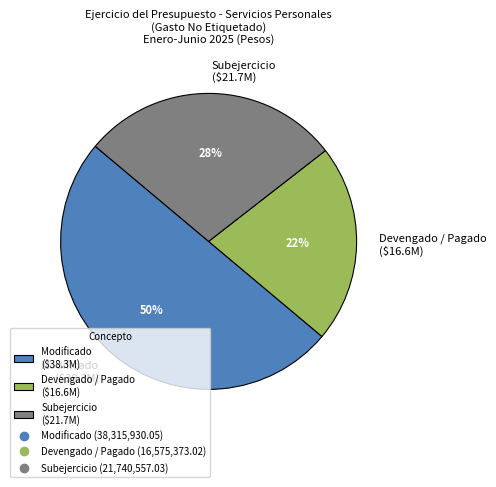

Does Subejercicio ($21.7M) represent more than half of the total?

No